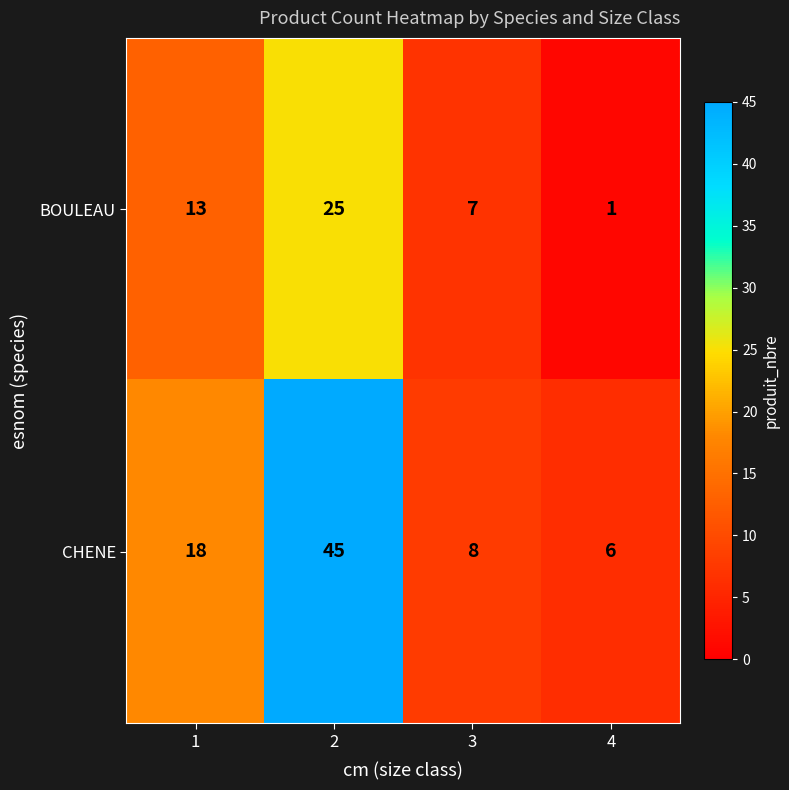

List the labels in order of BOULEAU value, smallest first.

4, 3, 1, 2